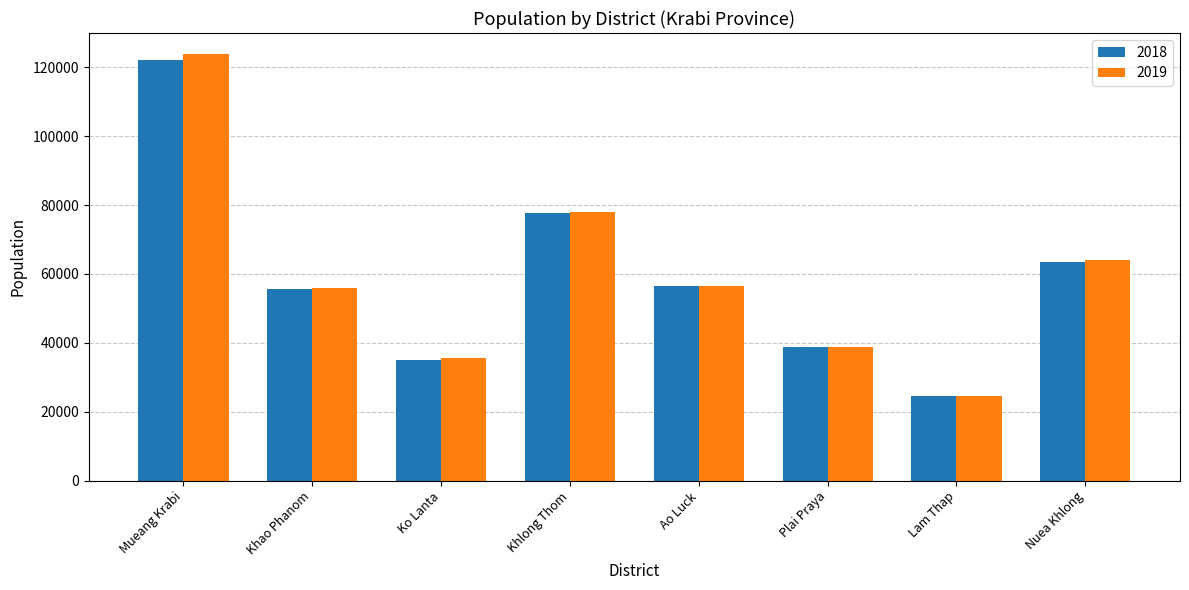

Rank the series by their maximum value, from lowest to highest.

2018, 2019